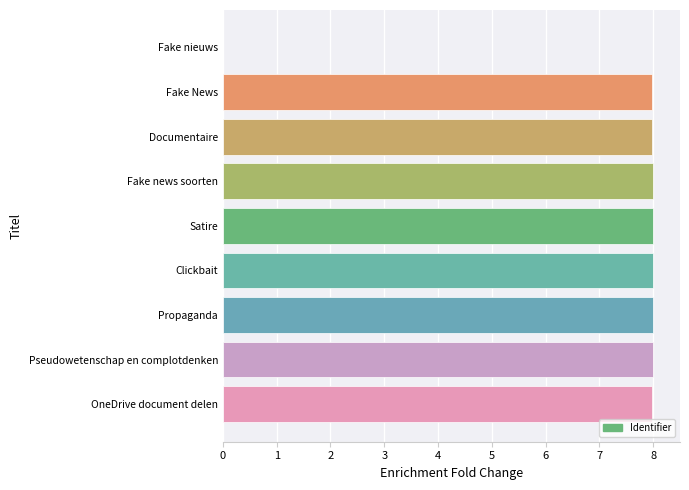

What is the sum of all values?

63.9